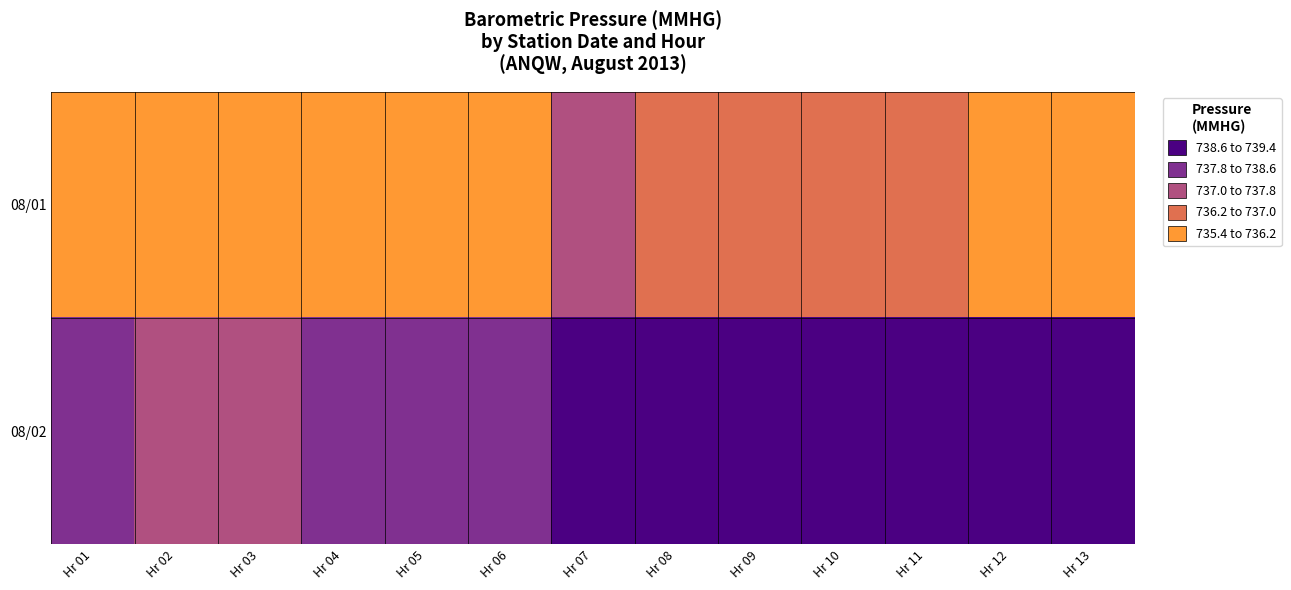

What is the total value across all series at Hr 07?

1476.2